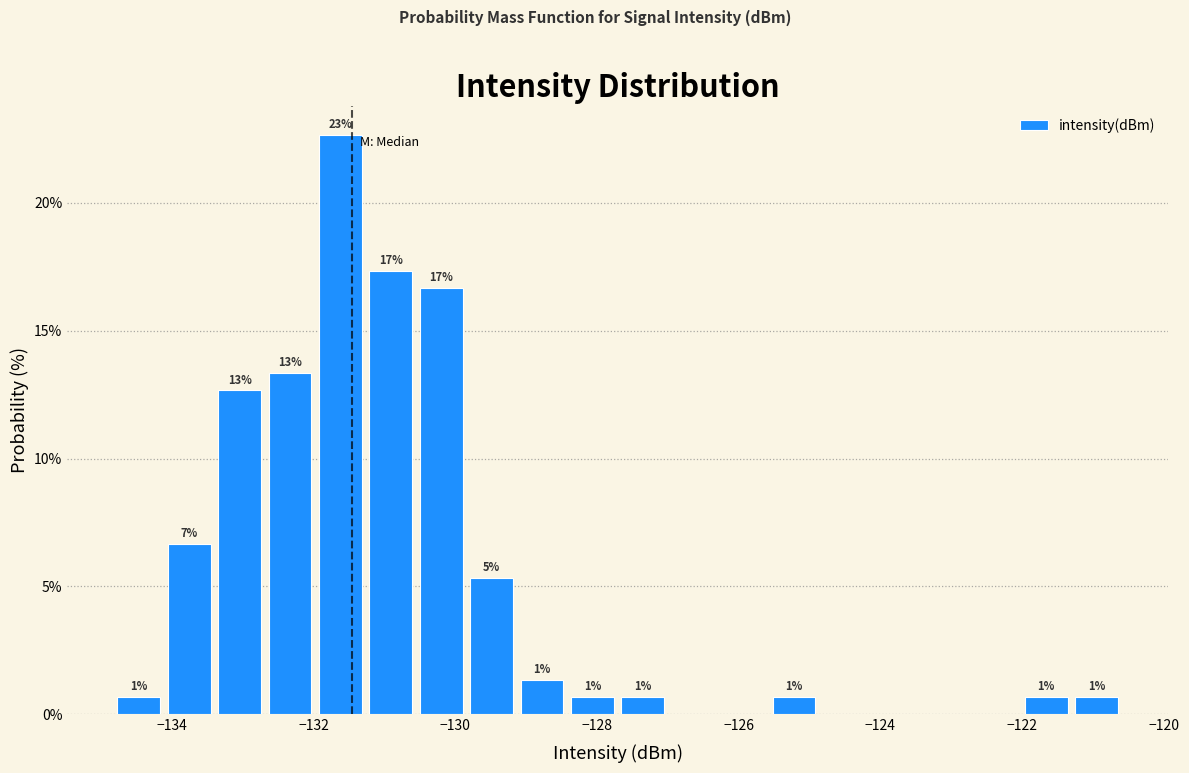

Around what value on the x-axis is the tallest bar? Give the approximate position of its centre, as read against the axis.

-131.6